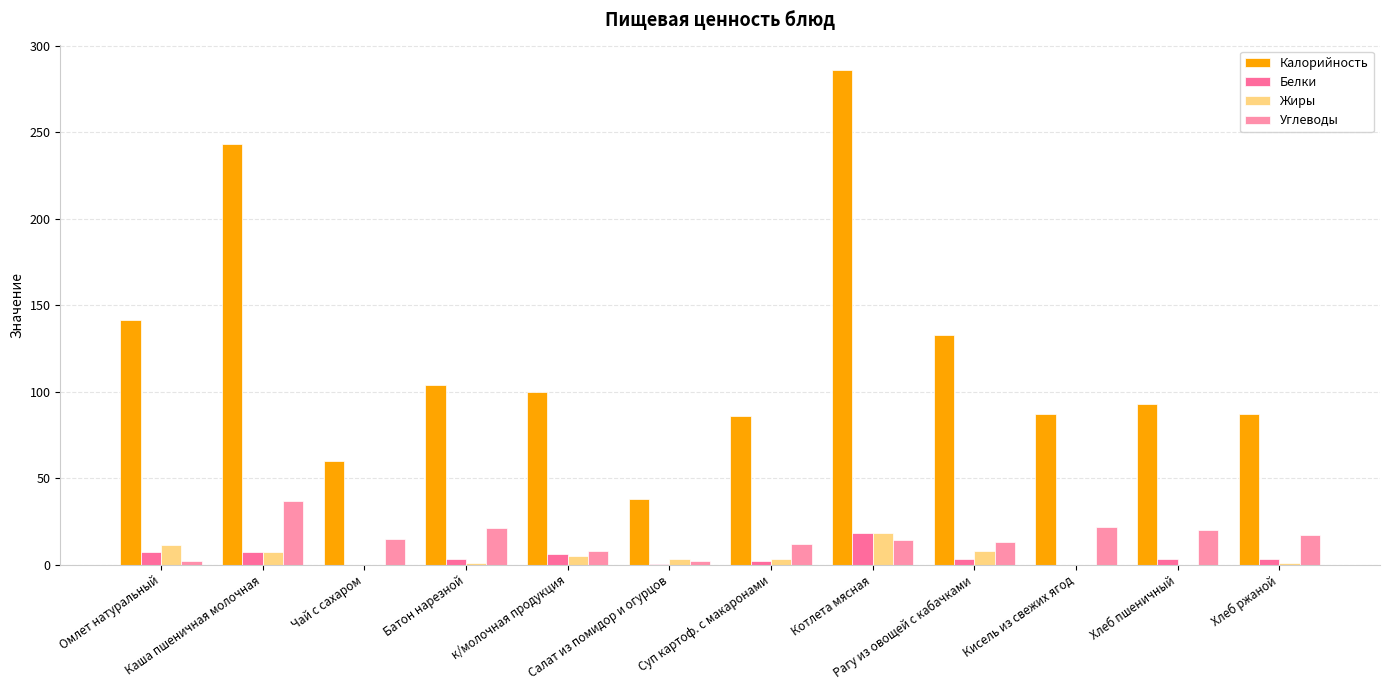

What is the label of the 10th bar from the right?

Чай с сахаром